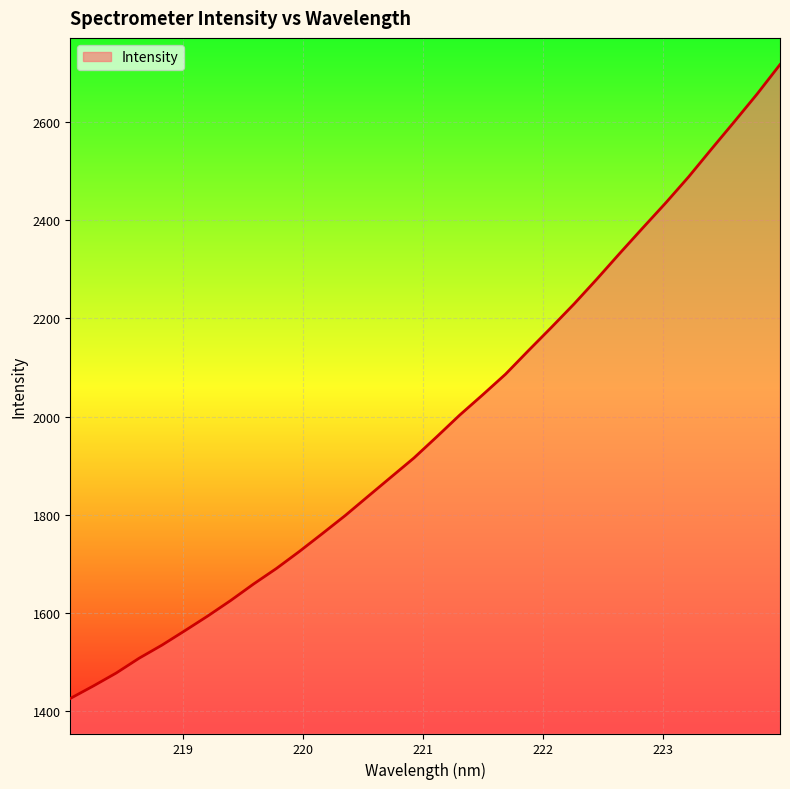

What is the difference between the maximum and minimum values?

1290.4